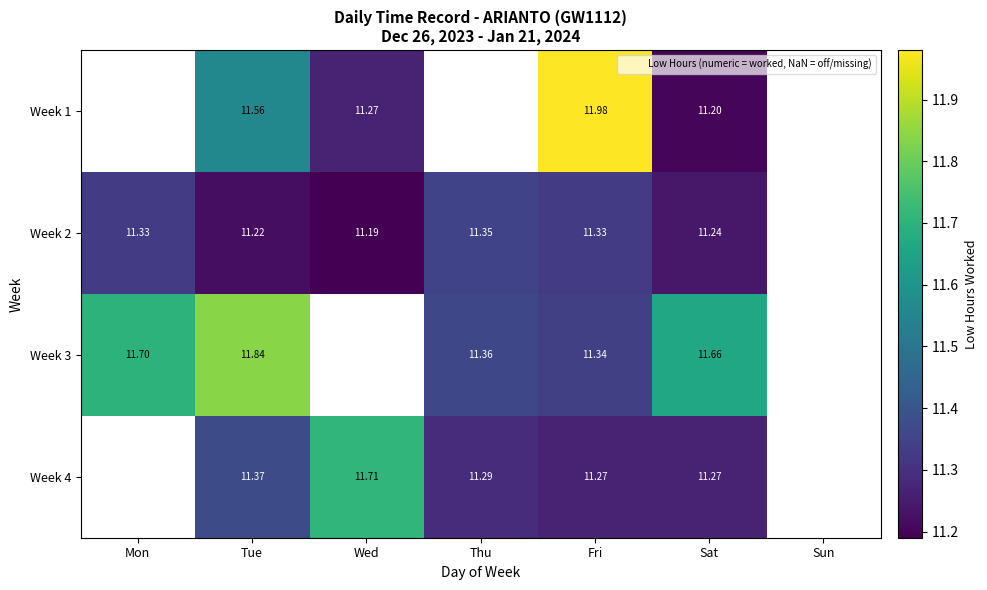

Is it true that Week 4 equals 4.8 at Thu?

False